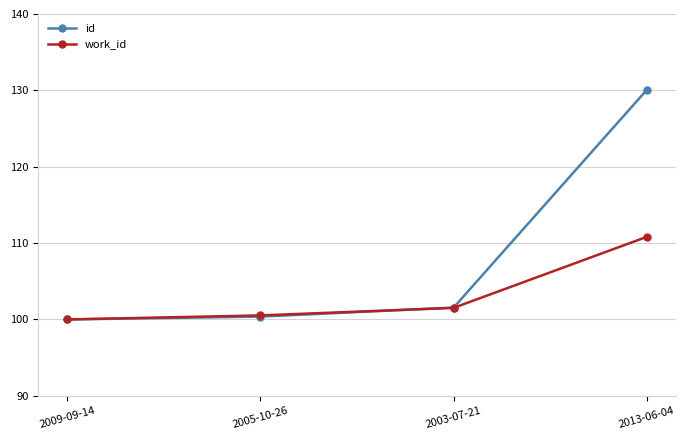

Which series has the largest total across all categories?

id